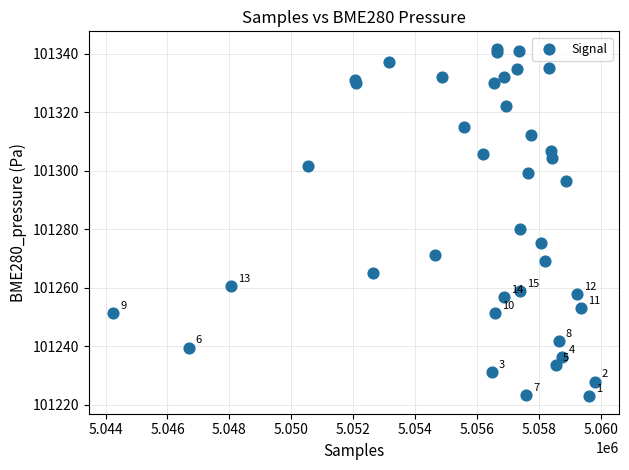

What Y value in the scatter plot is closest to 101282?

101280.0